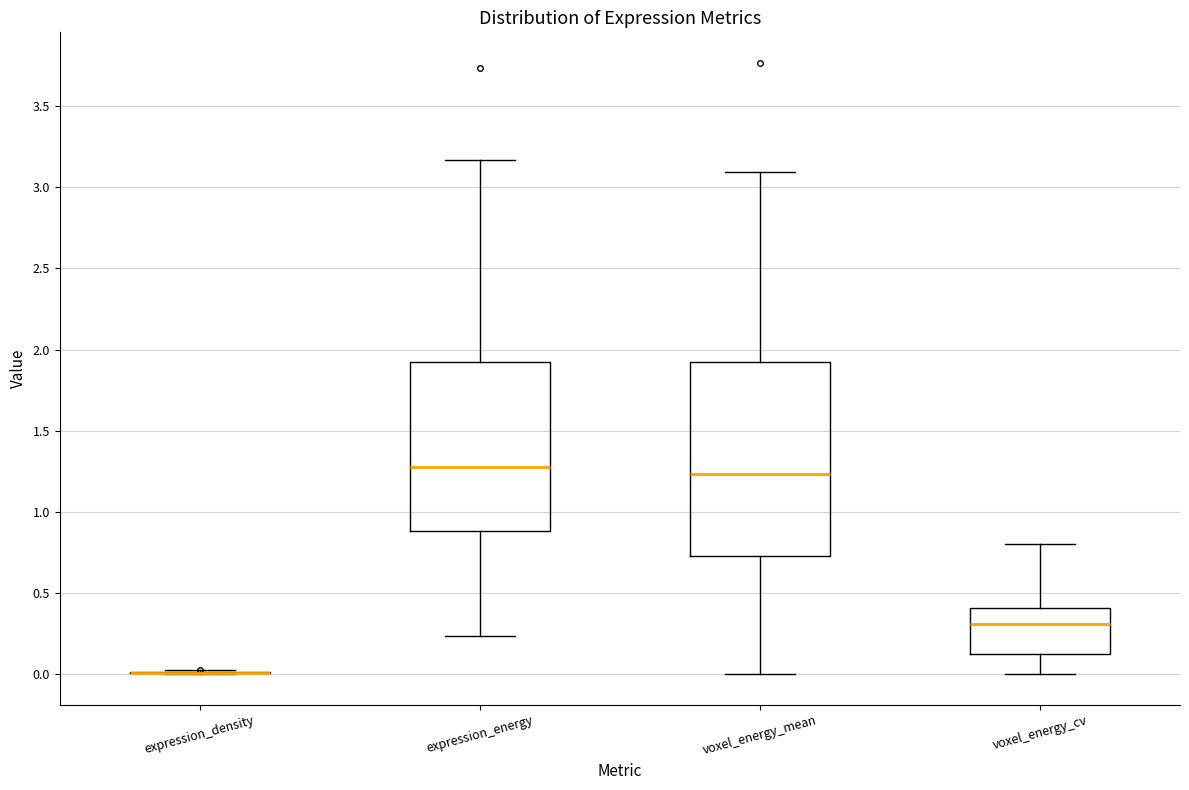

Reading left to right, read every box against the y-axis: the position of its median line, the range the box covers, and the ends of its whiskers. The values are not printed on the chart, so give them approximately, as read against the axis.

expression_density: box collapsed to a line at 0.00, whiskers 0.00 to 0.00
expression_energy: median 1.30, box 0.90 to 1.95, whiskers 0.25 to 3.15
voxel_energy_mean: median 1.25, box 0.75 to 1.95, whiskers 0.00 to 3.10
voxel_energy_cv: median 0.30, box 0.10 to 0.40, whiskers 0.00 to 0.80